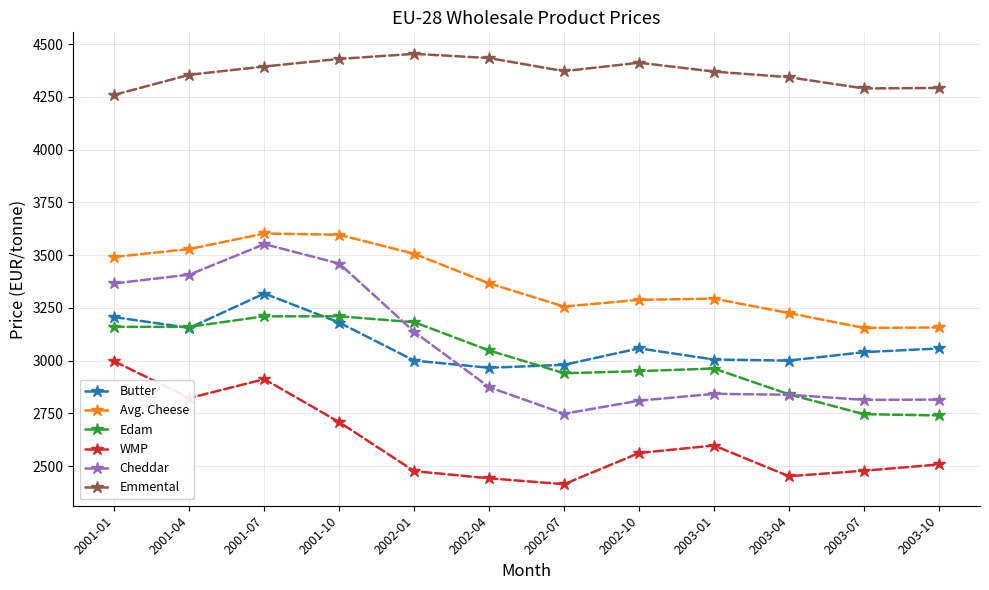

What is the greatest value displayed?

4454.0